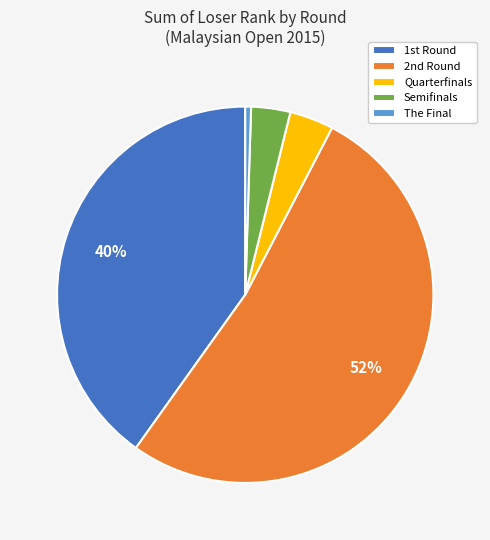

Which category accounts for the majority?

2nd Round